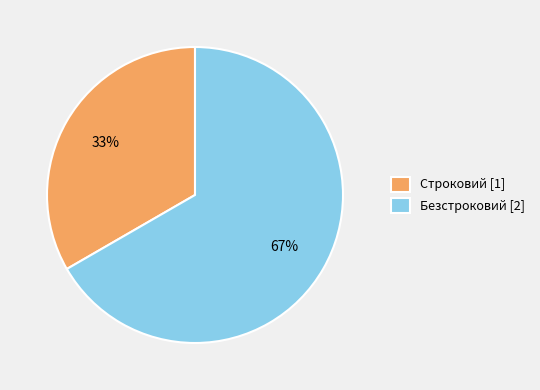

Rank the categories by value from highest to lowest.

Безстроковий, Строковий